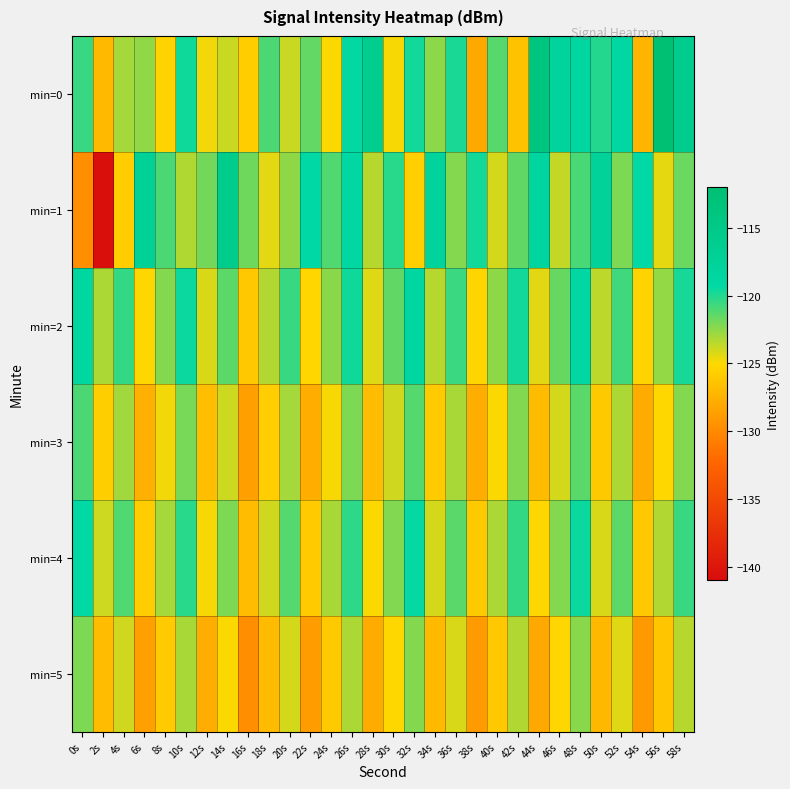

What is the total value across all series at 4s?

-737.2